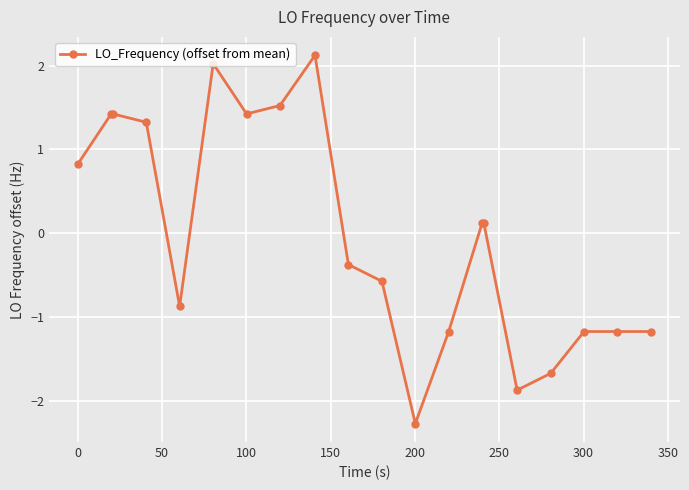

What is the maximum value shown in the chart?

2.1